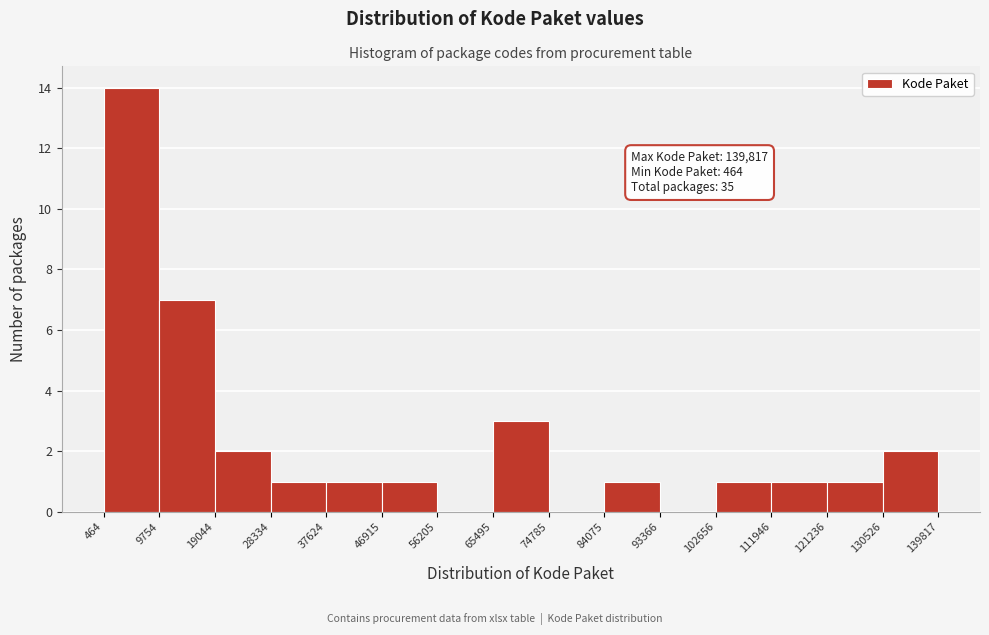

Which range on the x-axis has the tallest bar?

464 to 9754